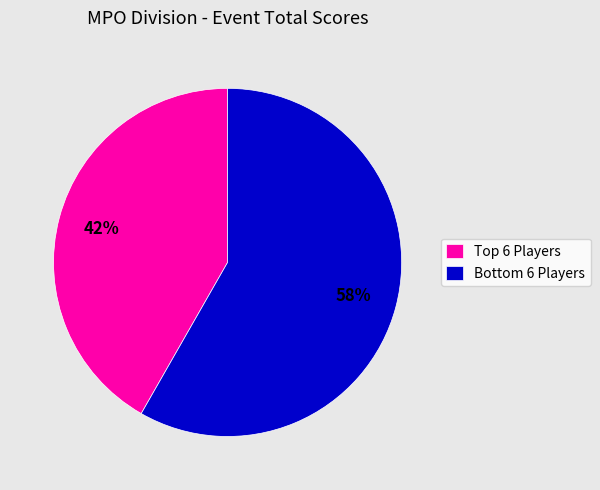

Rank the categories by value from lowest to highest.

Top 6 Players, Bottom 6 Players